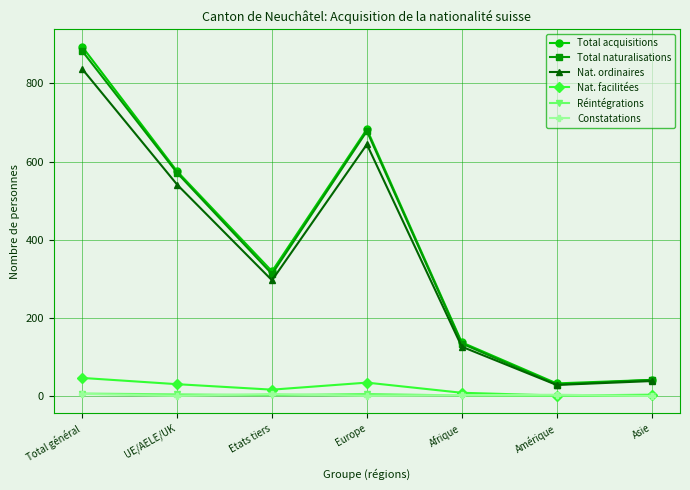

True or false: Total acquisitions has more than 2 points higher than both neighbors.

False